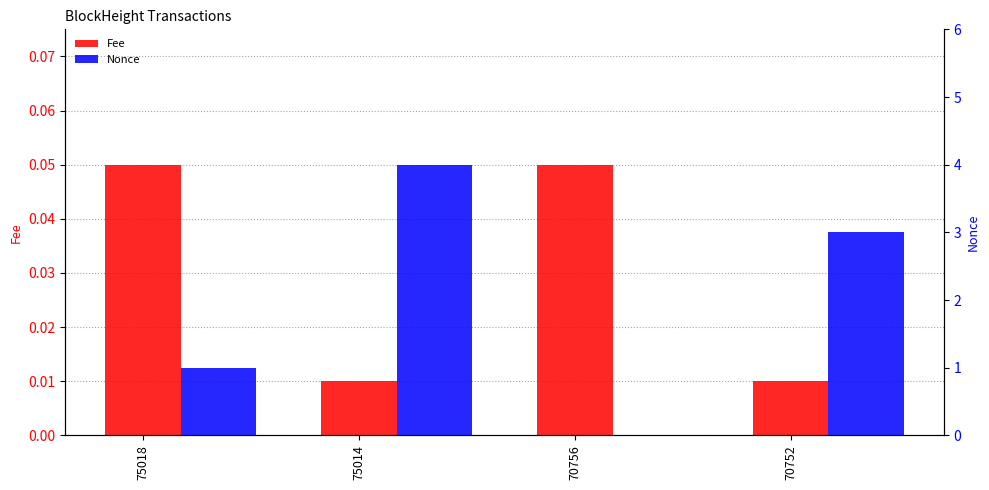

At which label does Nonce reach its minimum?

70756